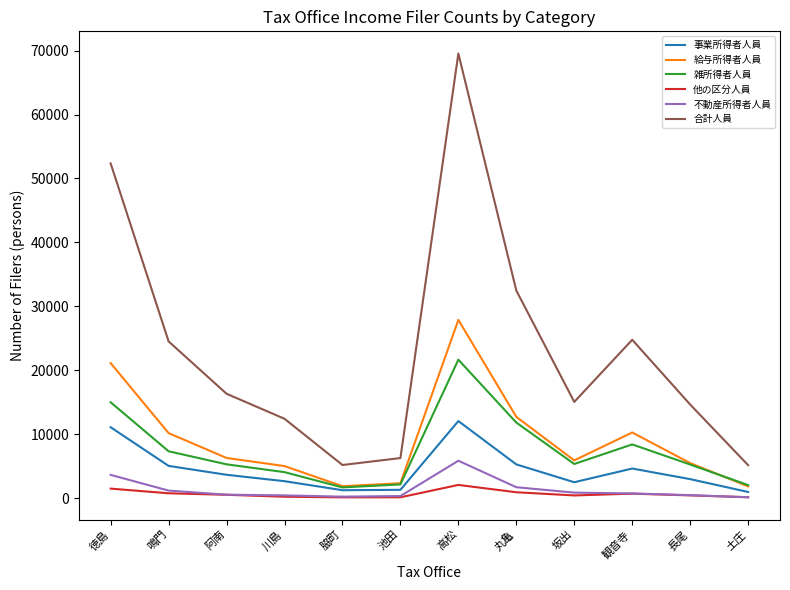

Which series has the widest spread of values?

合計人員